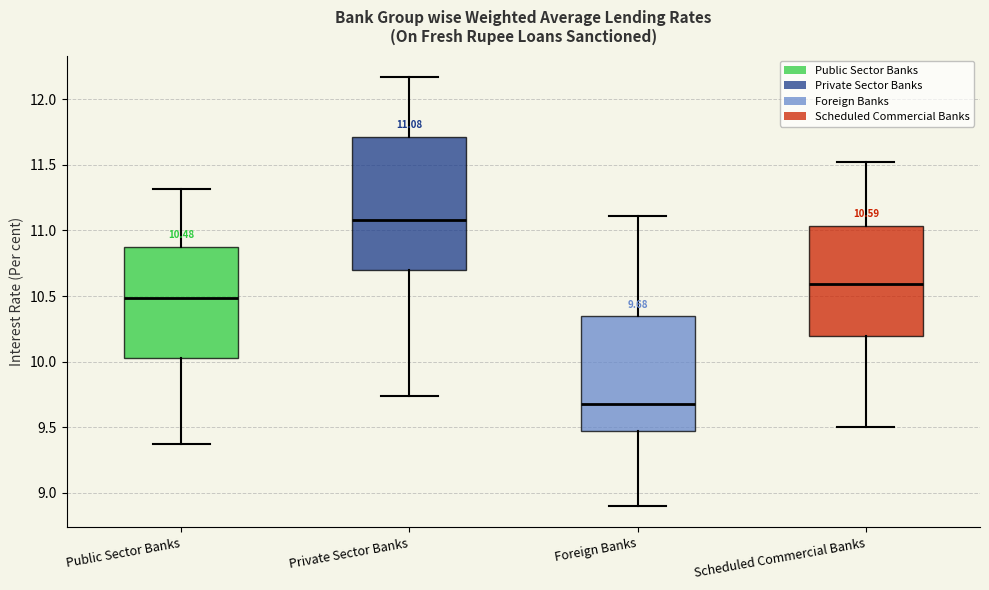

Which box is the tallest, from its lower edge to its upper edge?

Private Sector Banks